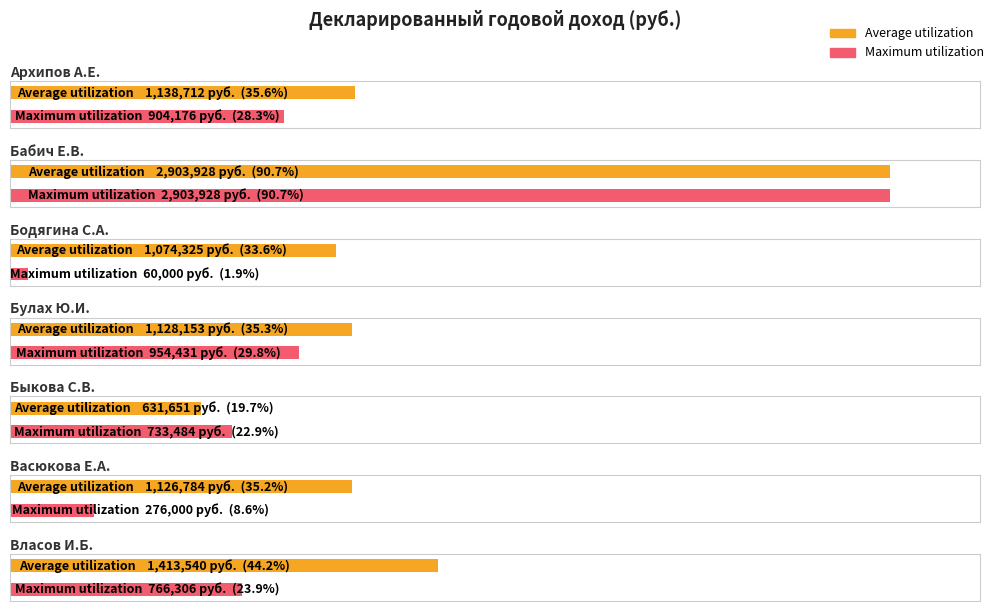

Is it true that Average utilization equals 2903928.4 at Бабич Е.В.?

True